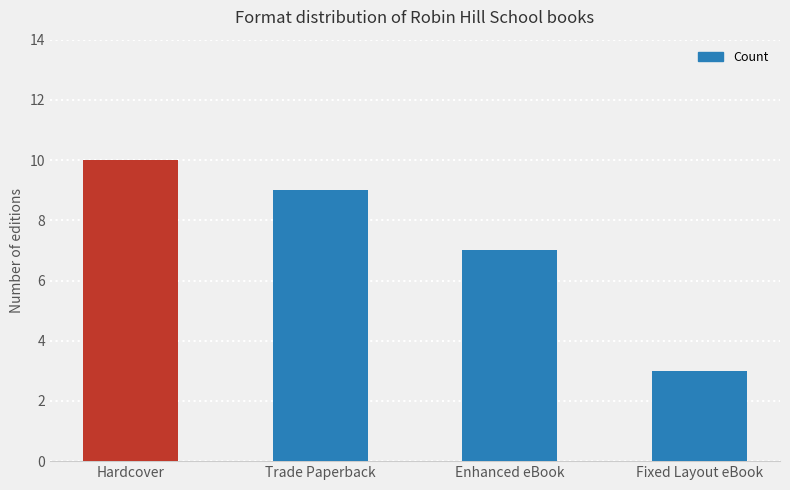

What is the difference between the maximum and second lowest values?

3